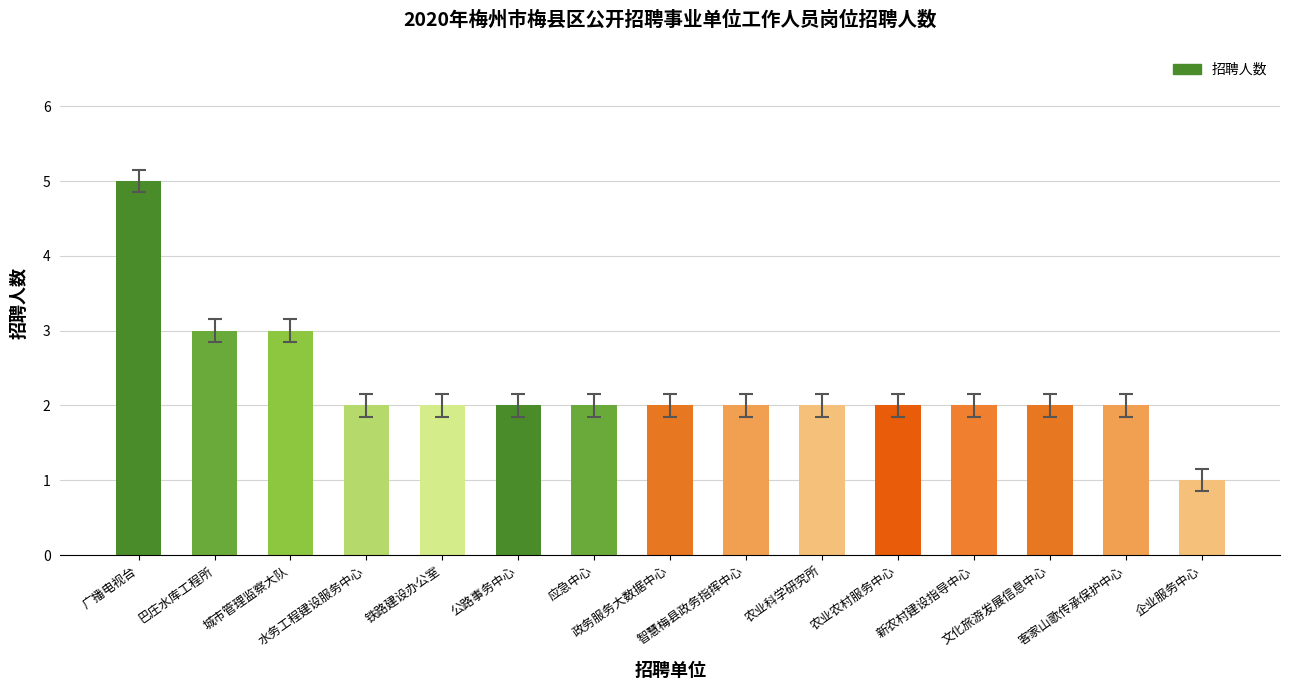

What is the approximate value at 铁路建设办公室?

2